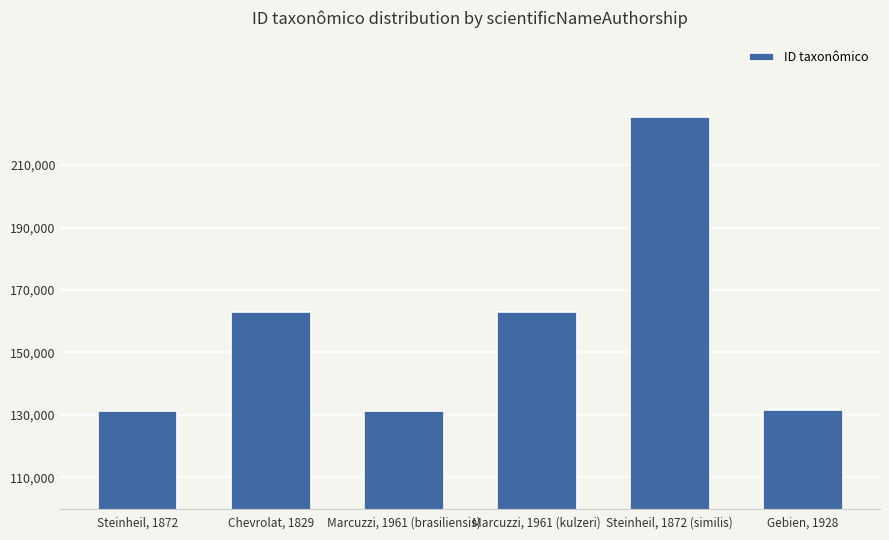

What is the average value?

157623